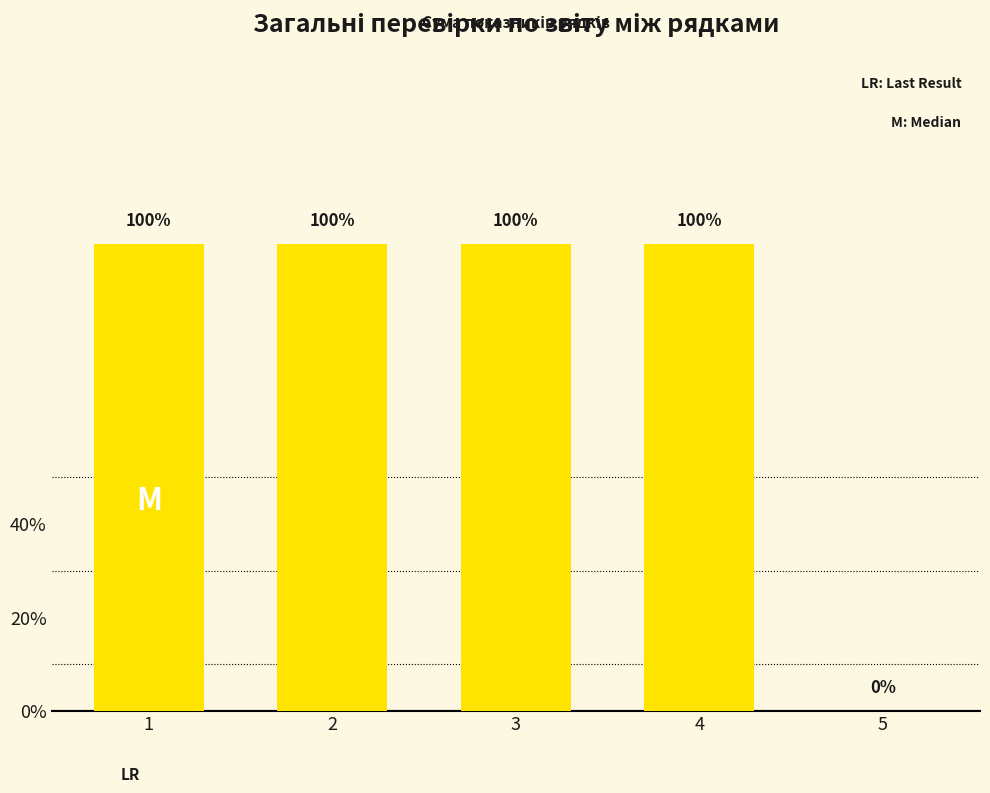

Are the bars horizontal?

No